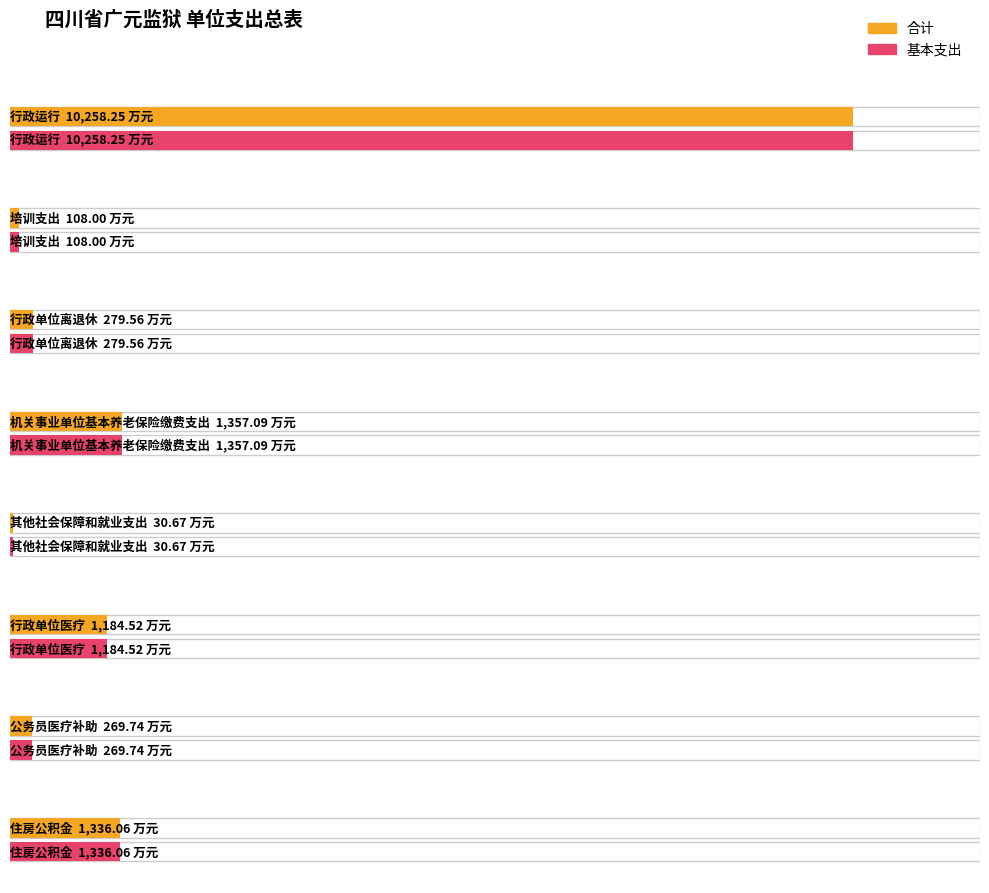

List the series in order of their peak value, highest first.

合计, 基本支出